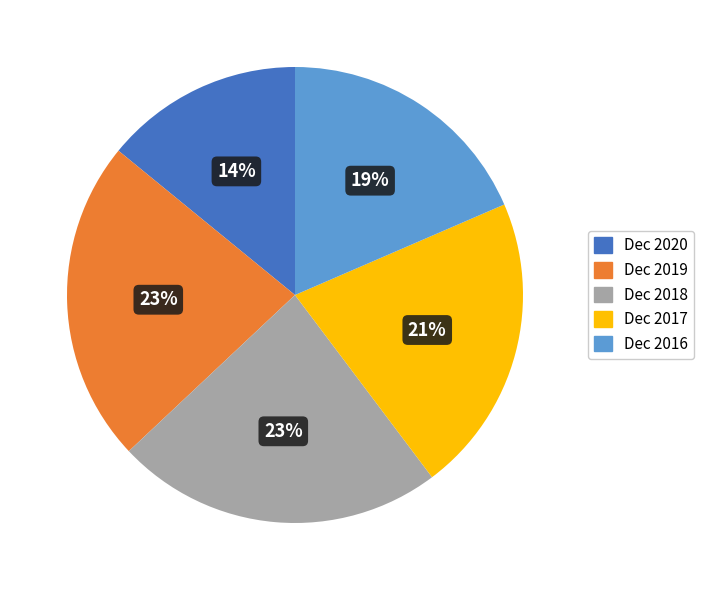

Does any single category account for the majority?

No